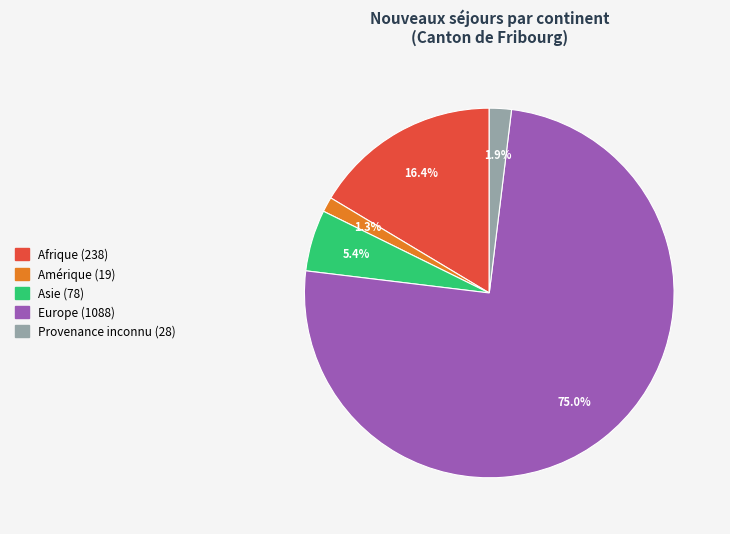

Is the sum of Asie and Europe greater than half?

Yes